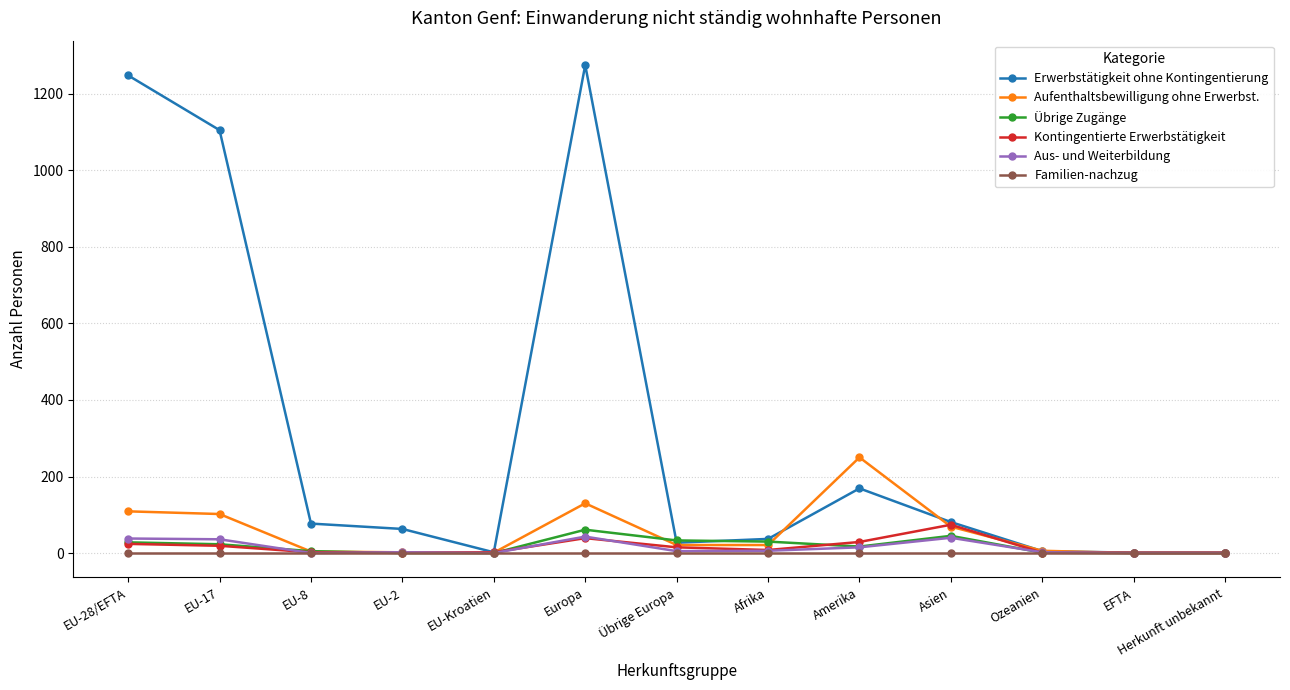

What is the sum of the Erwerbstätigkeit ohne Kontingentierung values at EU-Kroatien and Europa?

1277